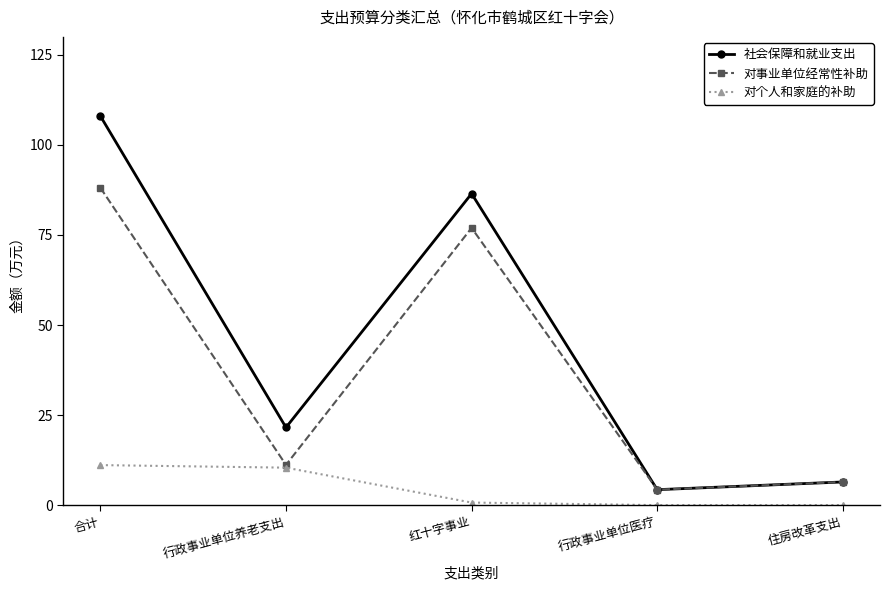

What is the difference between the maximum and minimum values in the 对事业单位经常性补助 series?

83.8